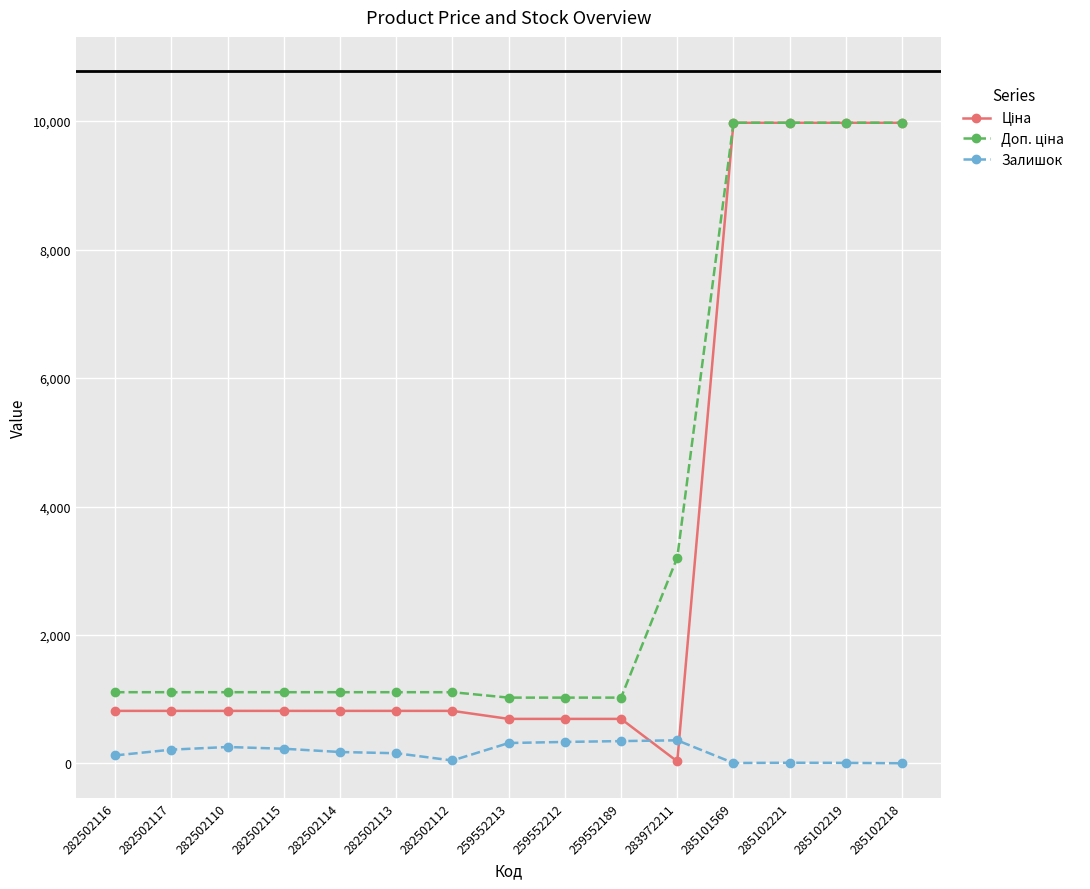

The Залишок series shows 11.0 at 285102221. True or false?

True